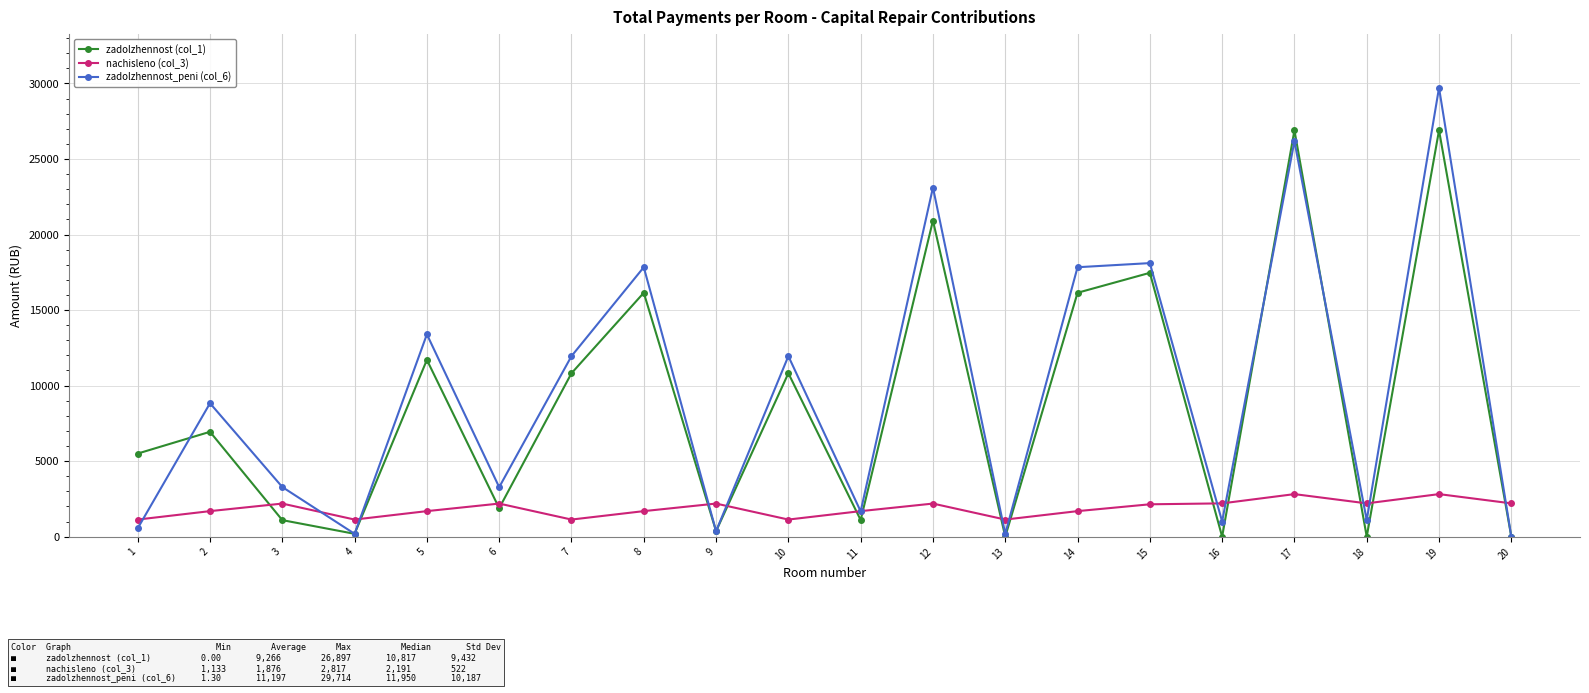

True or false: zadolzhennost (col_1) and nachisleno (col_3) cross at least once.

True